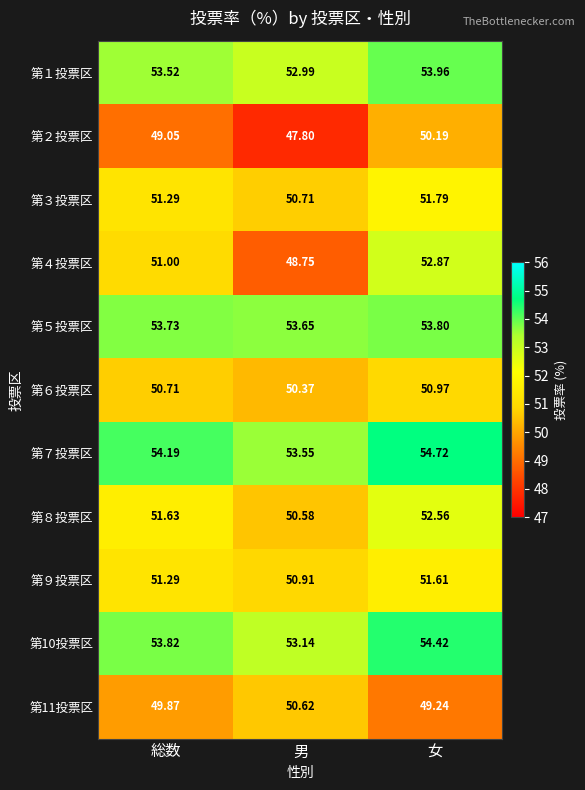

Where is 第４投票区 nearest to the value 50?

総数